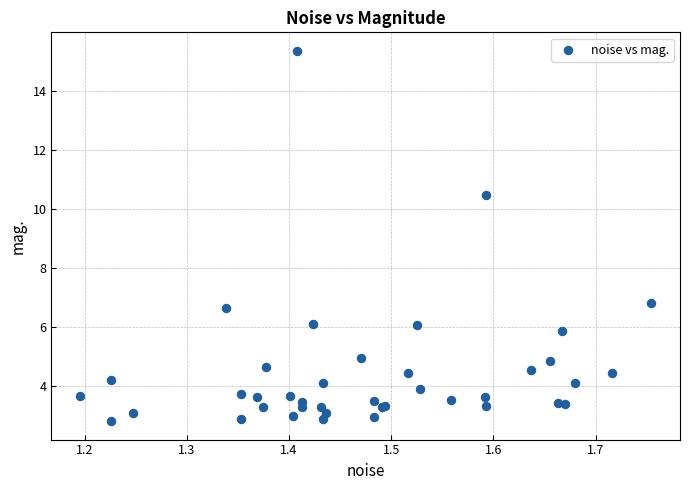

What Y value in the scatter plot is closest to 9?

10.5